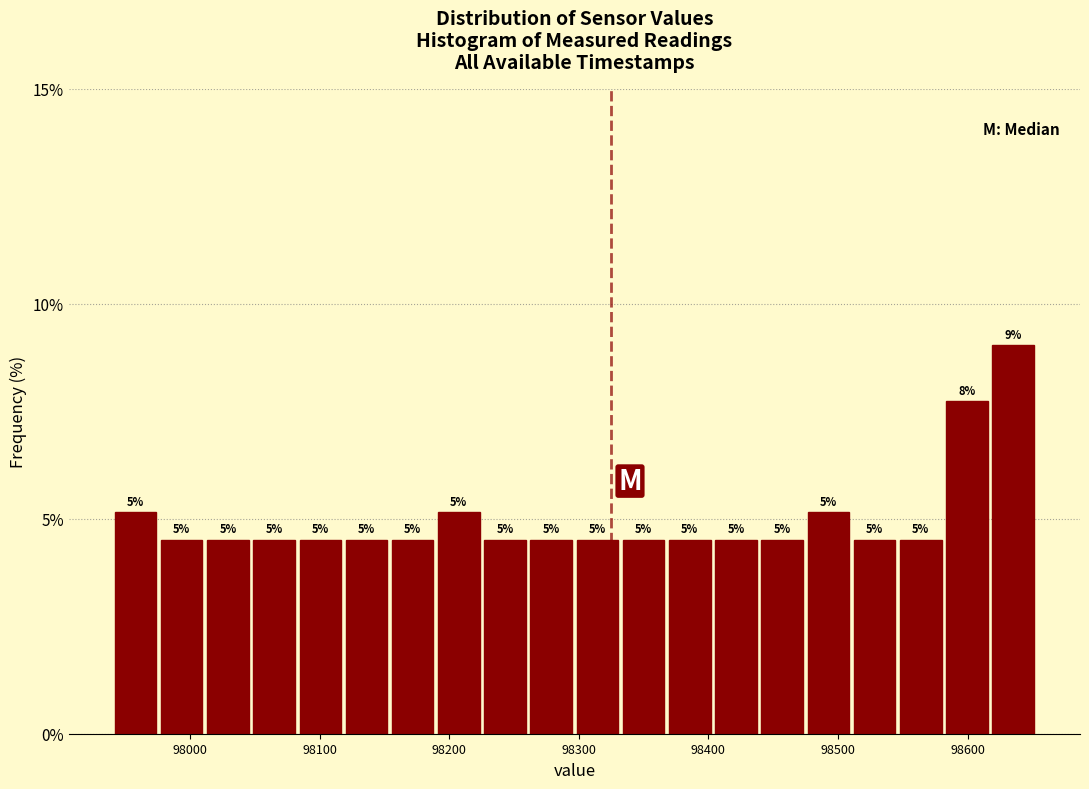

Read against the x-axis, roughly where is the centre of the tallest bar?

98640